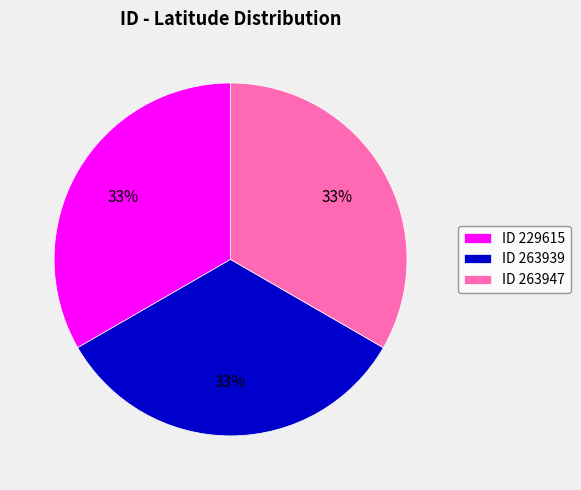

How many segments does this pie chart have?

3